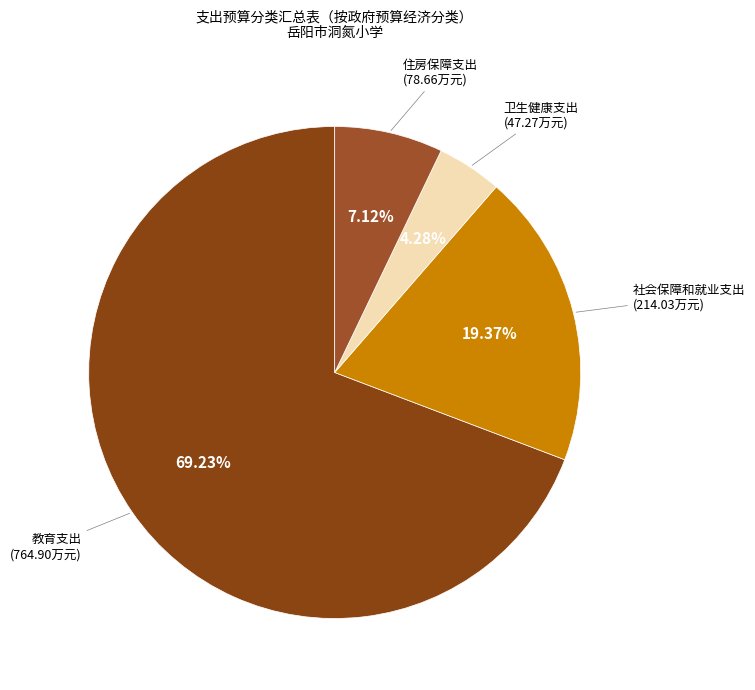

To the nearest percent, what is the average slice percentage?

25%